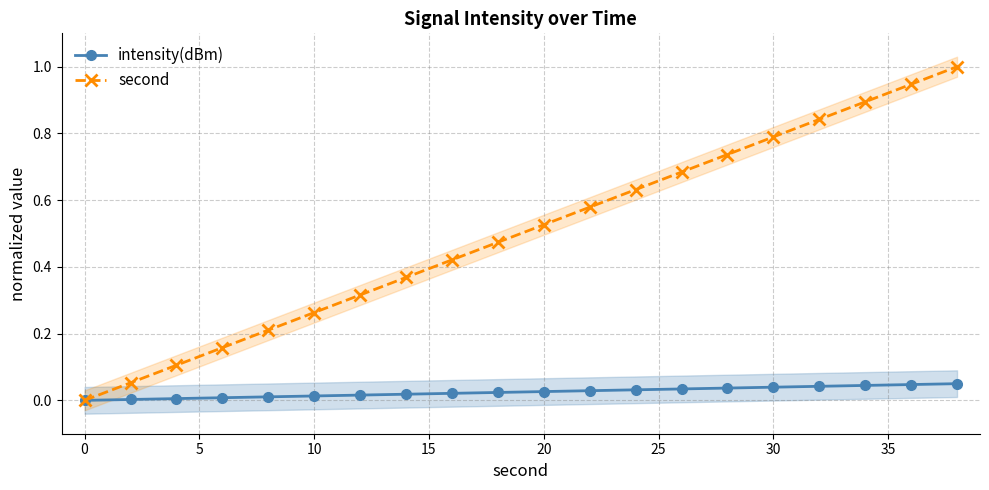

True or false: intensity(dBm) and second cross at least once.

False